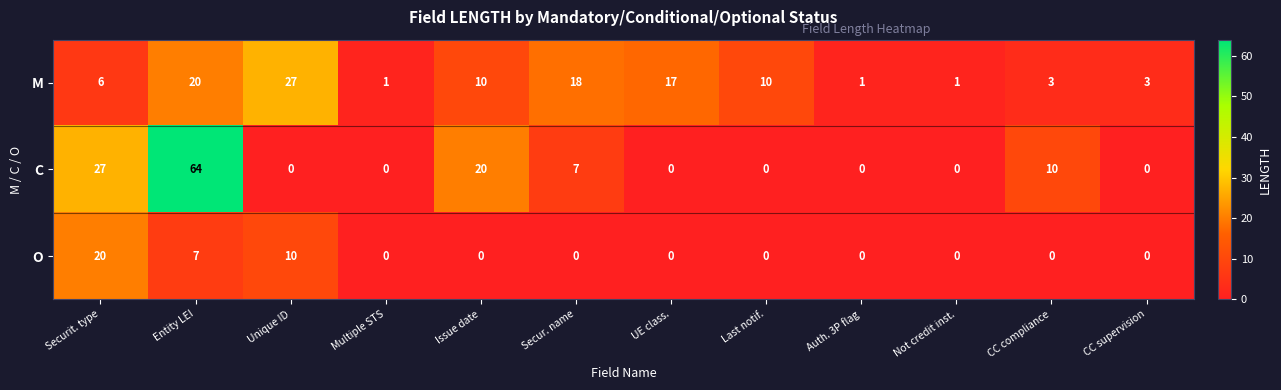

At which category is the sum across all series the highest?

Entity LEI